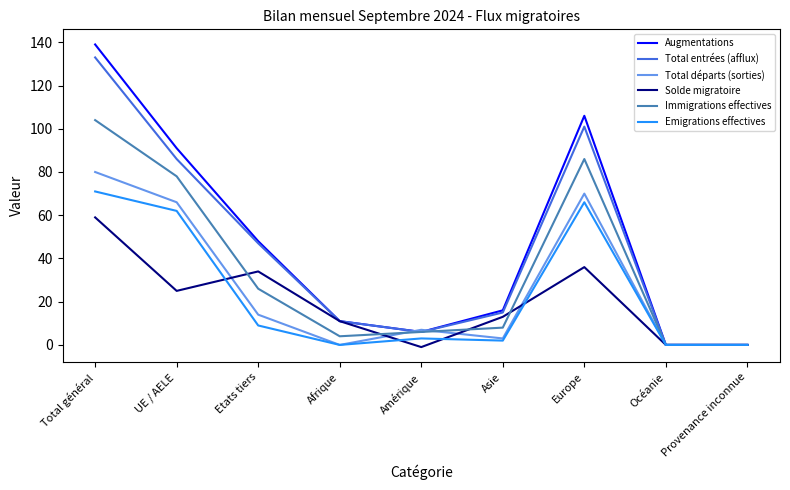

How many lines are shown in the chart?

6